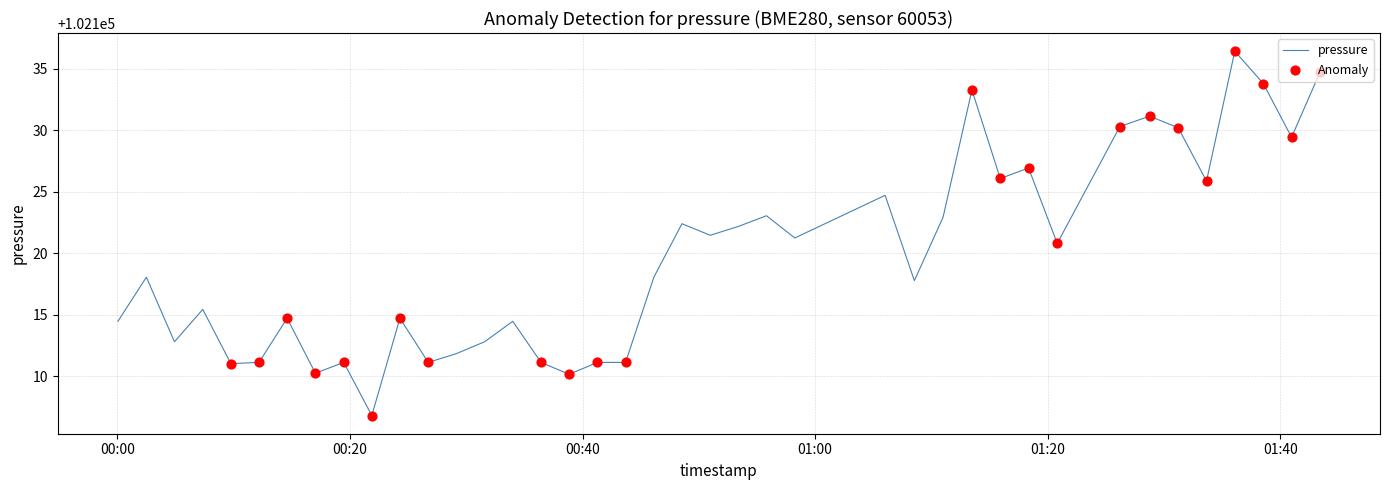

What is the greatest value displayed?

102136.4